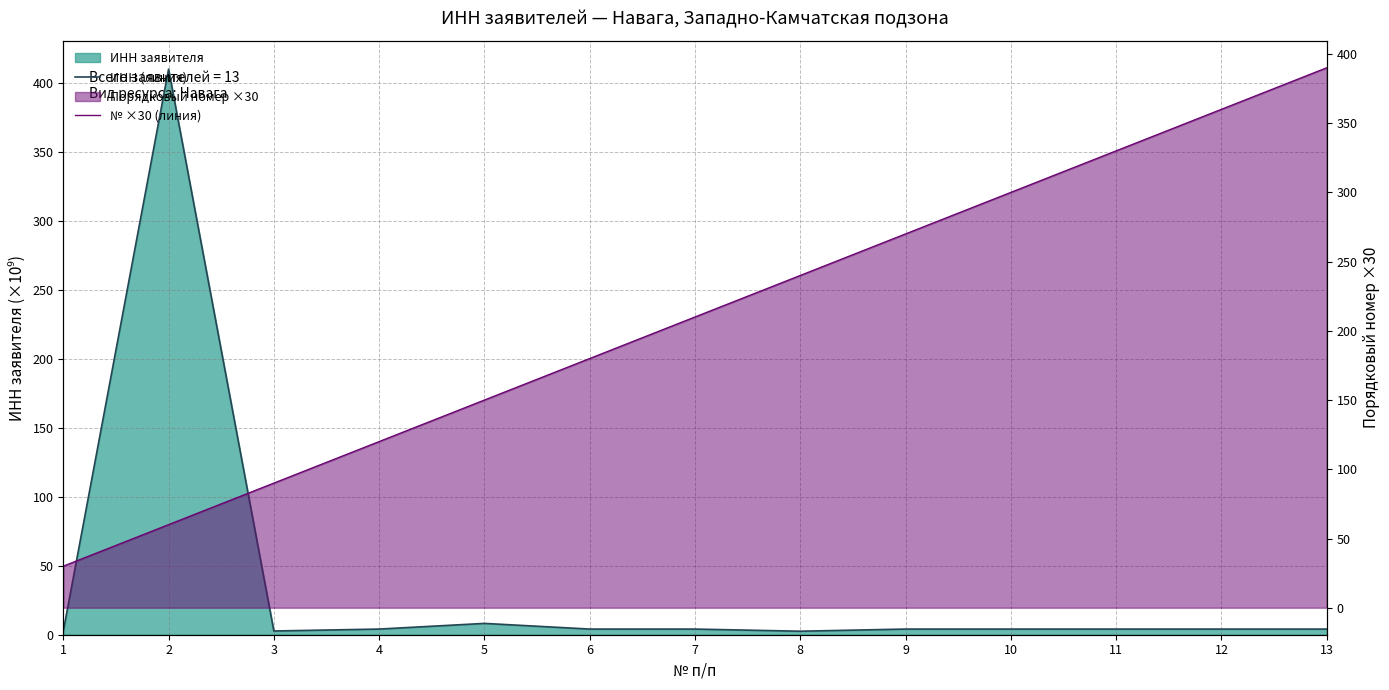

Which category has the highest value in the № ×30 (линия) series?

13